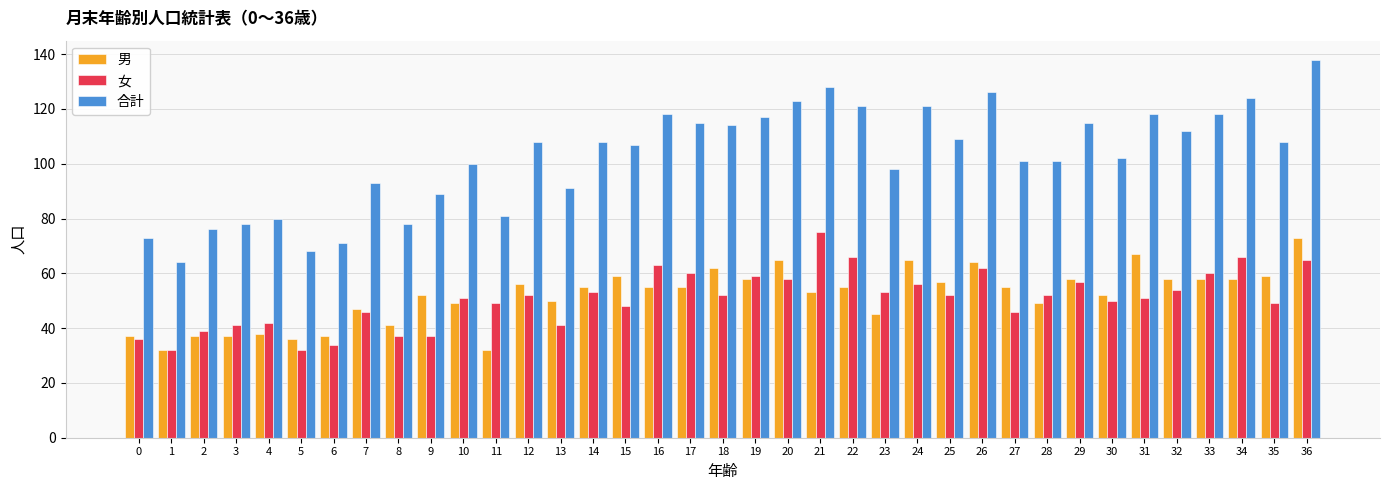

Which series has the largest total across all categories?

合計